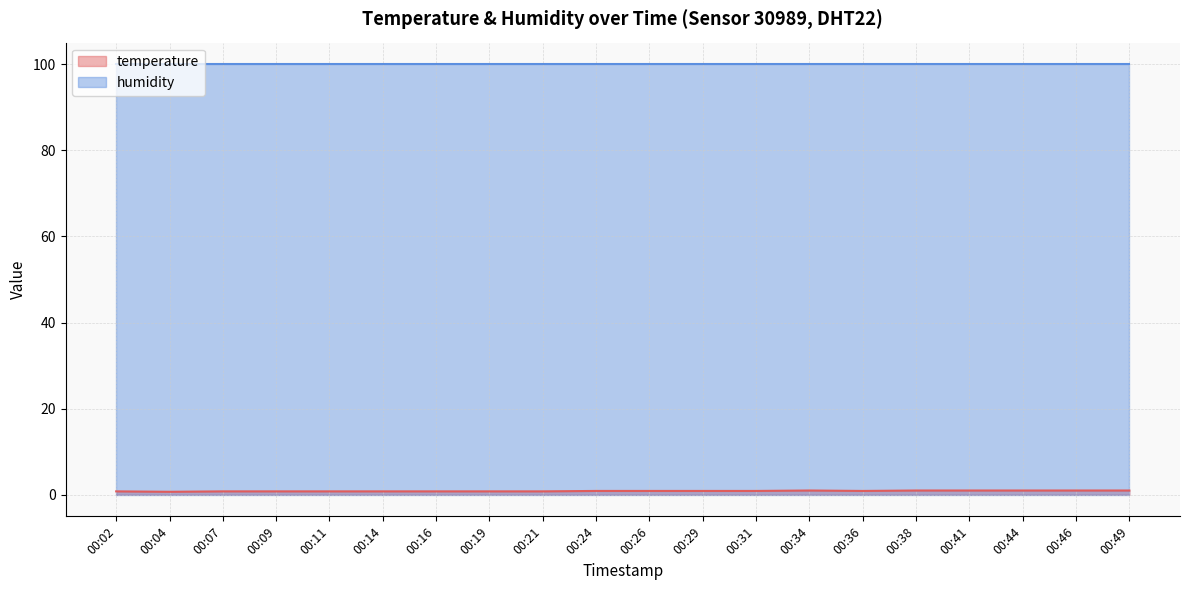

List the labels in order of value, largest first.

00:34, 00:38, 00:41, 00:44, 00:46, 00:49, 00:24, 00:26, 00:29, 00:31, 00:36, 00:02, 00:07, 00:09, 00:11, 00:14, 00:16, 00:19, 00:21, 00:04